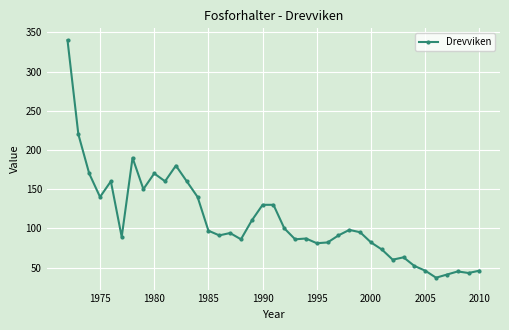

What is the value of the 9th point from the left?

170